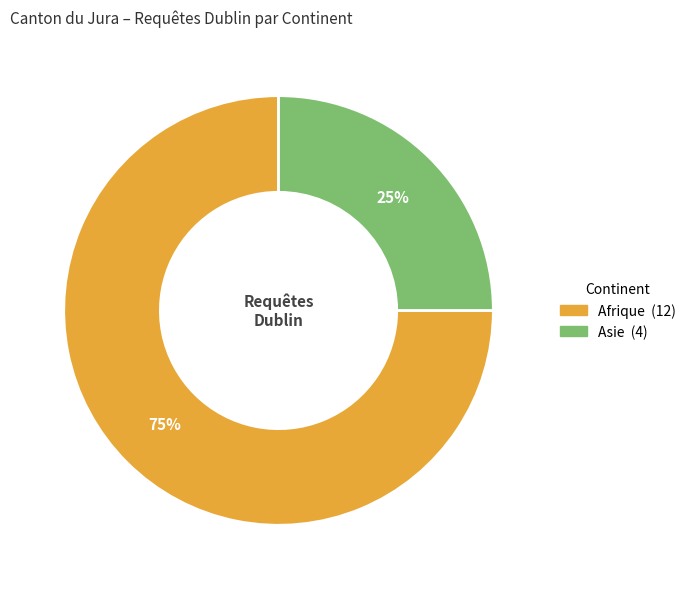

Does any single category account for the majority?

Yes